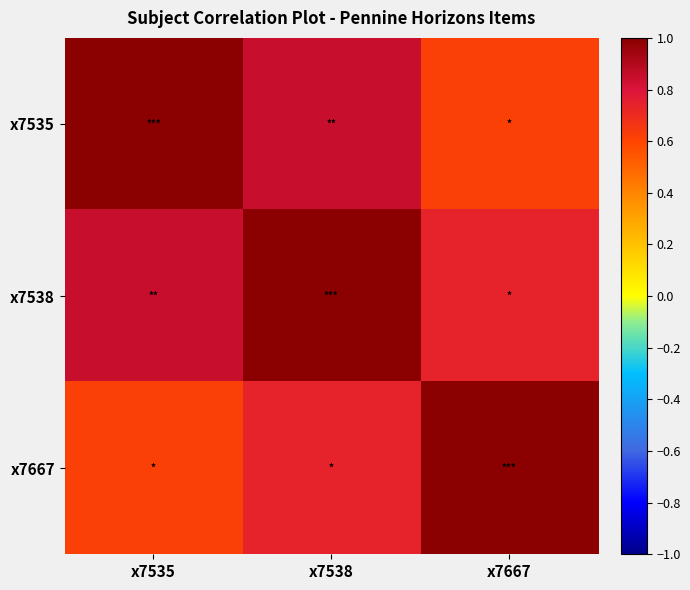

Which series changed the most between x7535 and x7667?

x7535